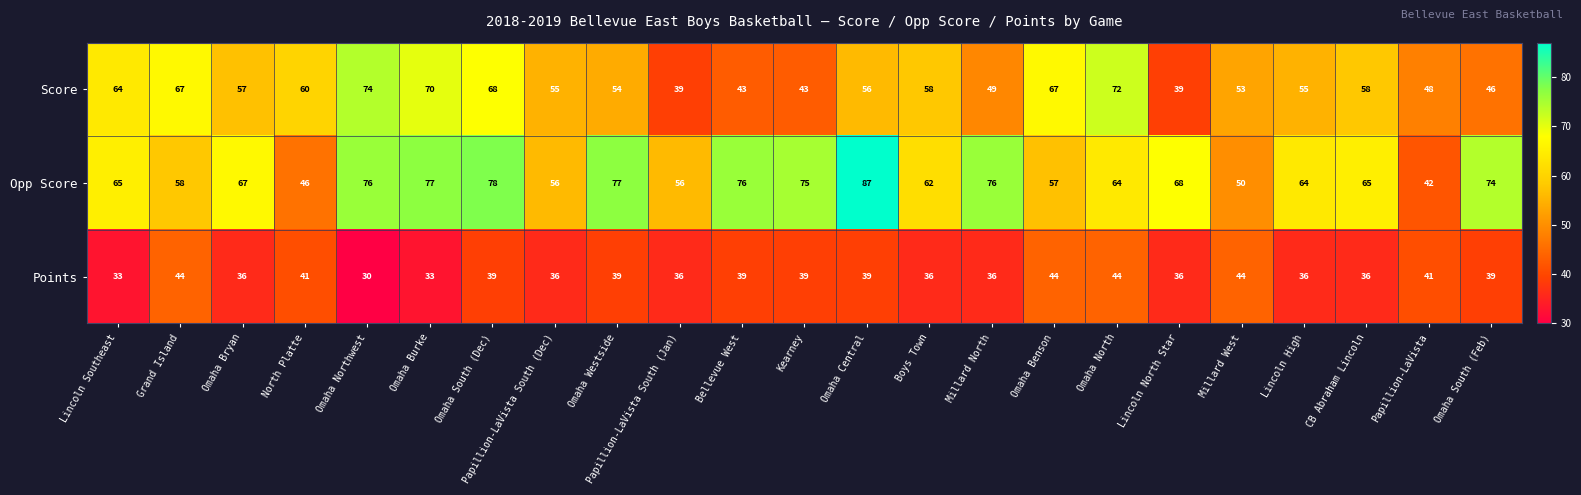

Rank the series by their maximum value, from highest to lowest.

Opp Score, Score, Points